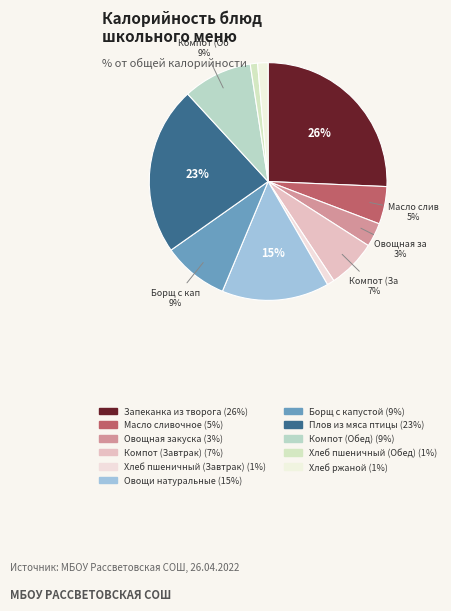

The Овощи натуральные slice represents 25% of the pie. True or false?

False